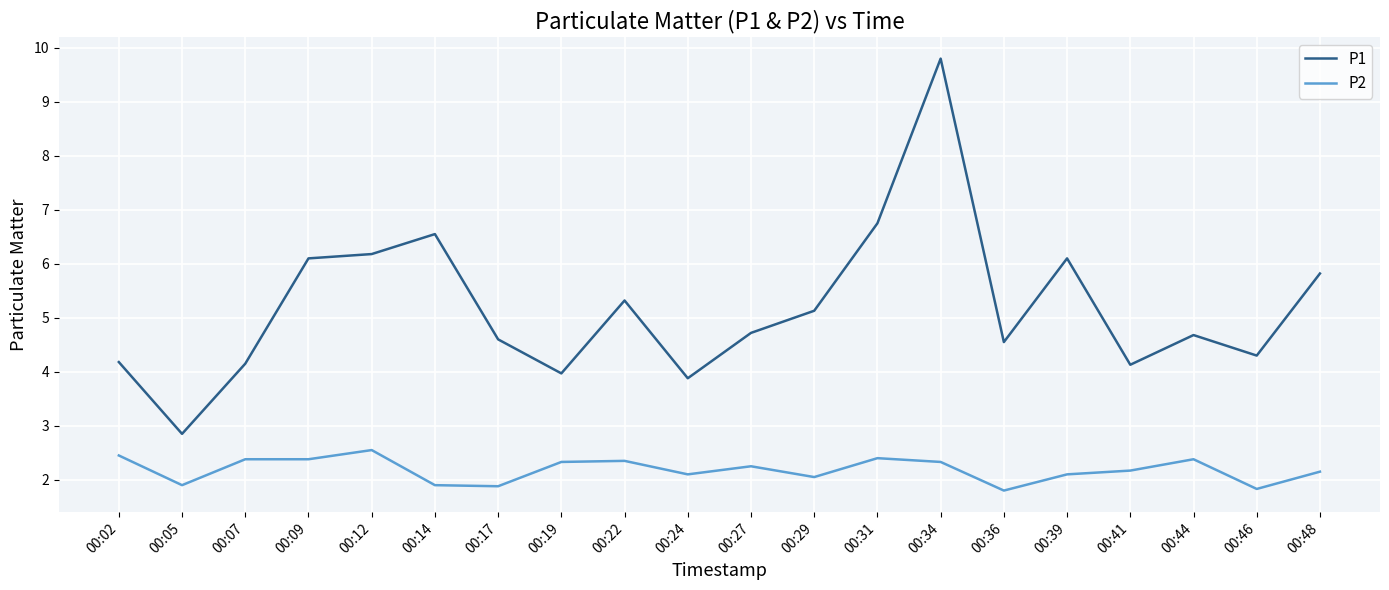

What is the difference between the highest and lowest values at 00:44?

2.3